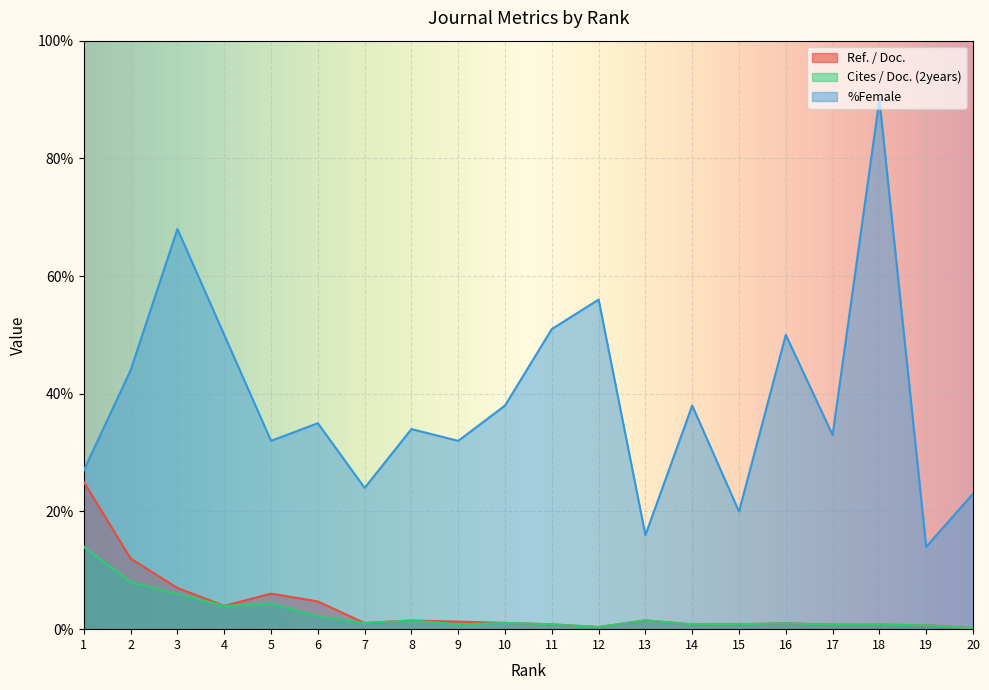

Which series has the largest range (max minus min)?

%Female